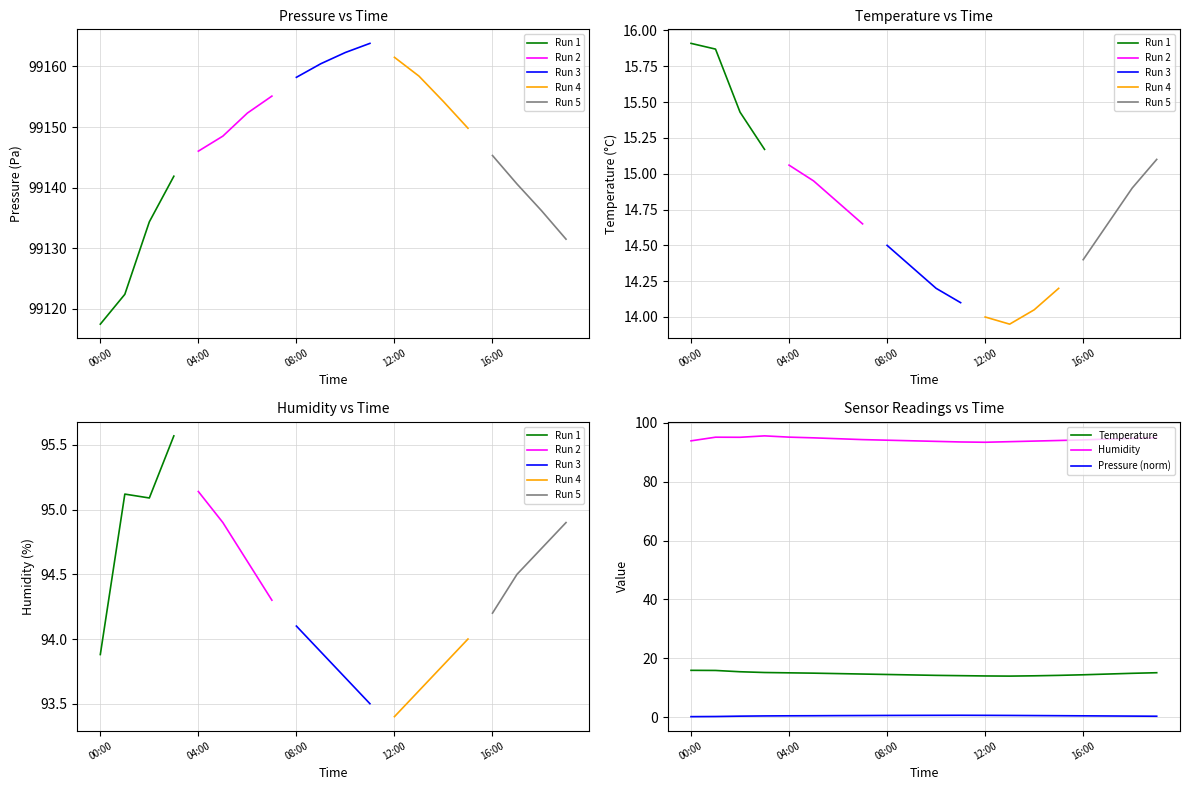

What are all the series names shown in the legend?

pressure, temperature, humidity